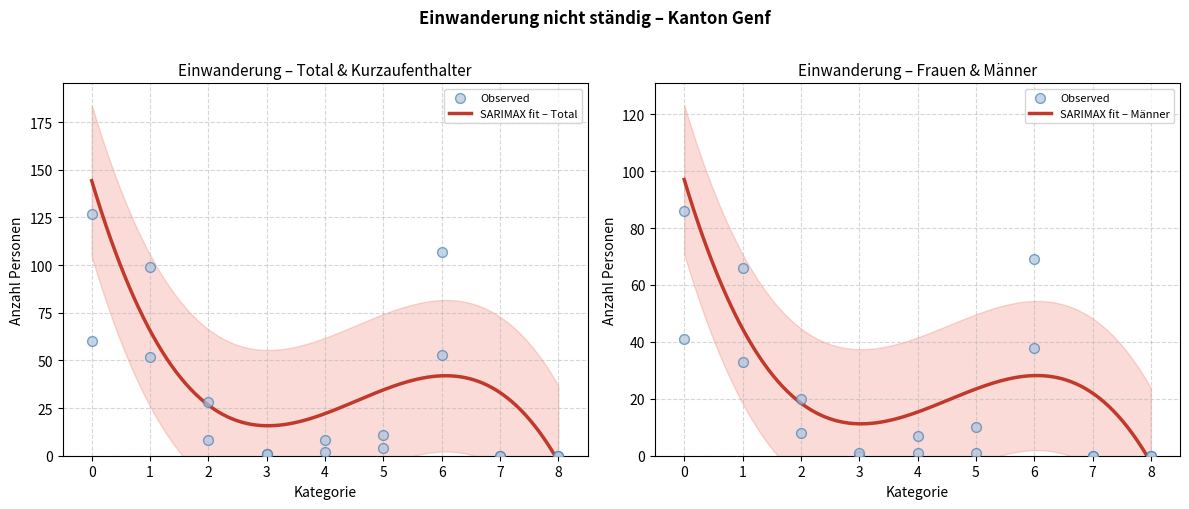

Which series has the largest Y range (max minus min)?

Total